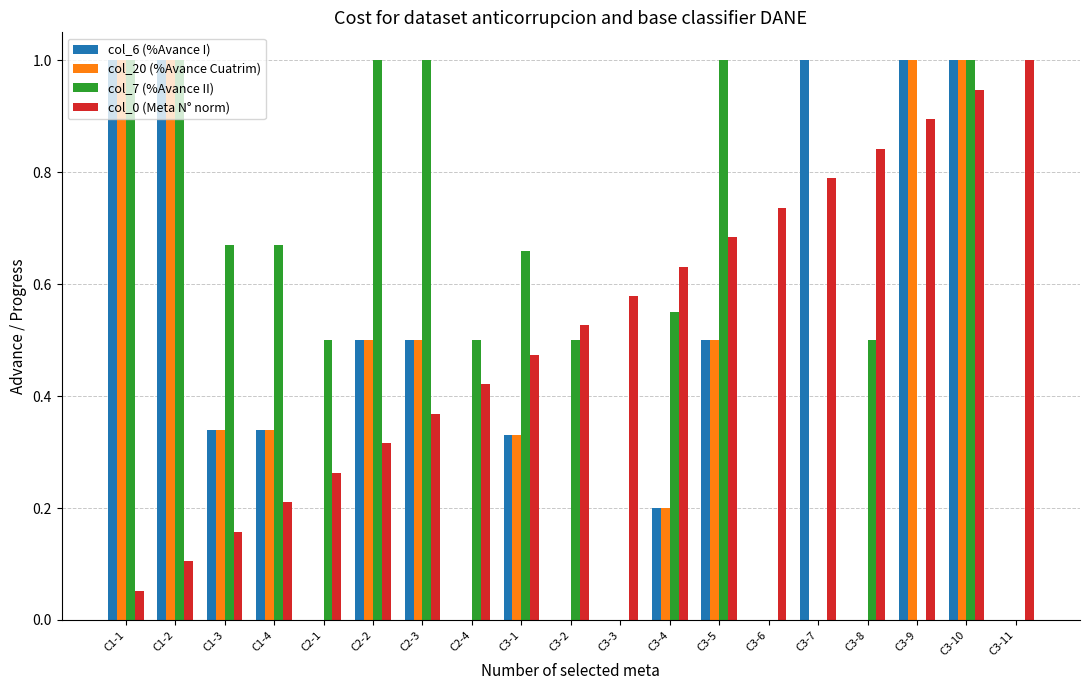

Which series changed the most between C2-1 and C2-4?

col_0 (Meta N° norm)